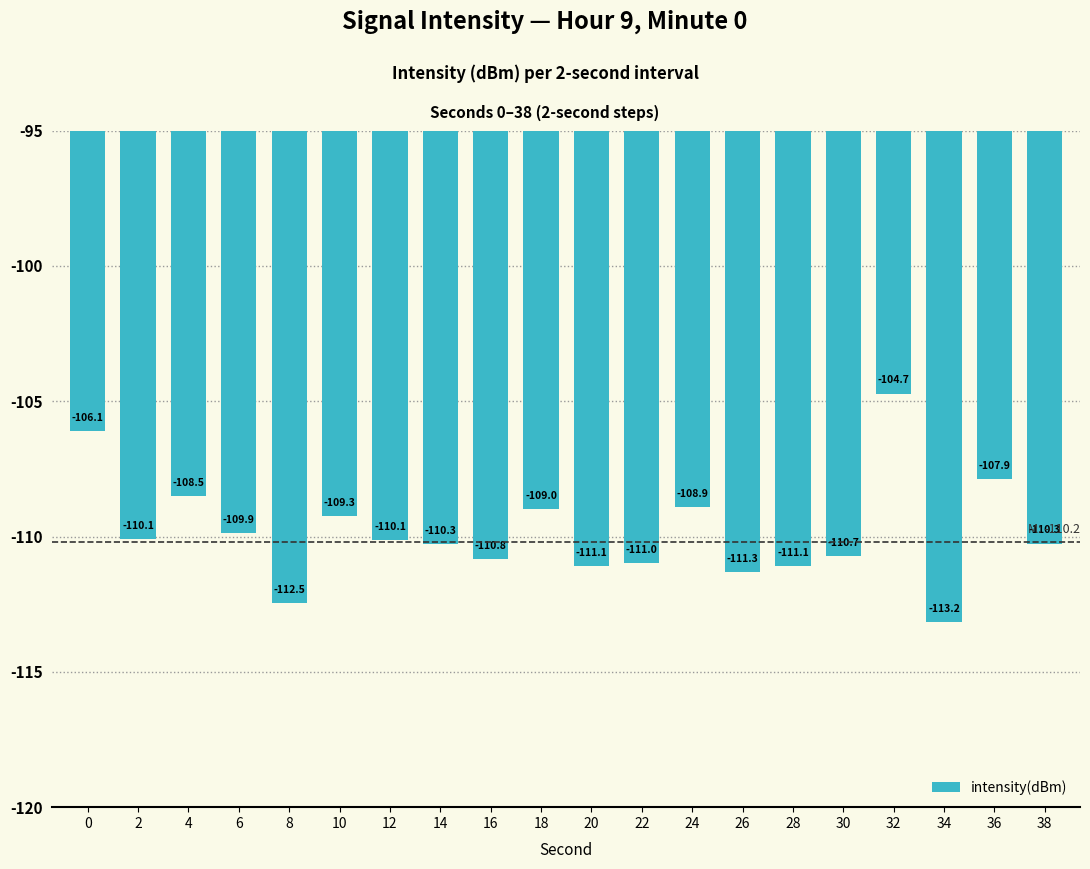

Which has a higher value, 34 or 32?

32